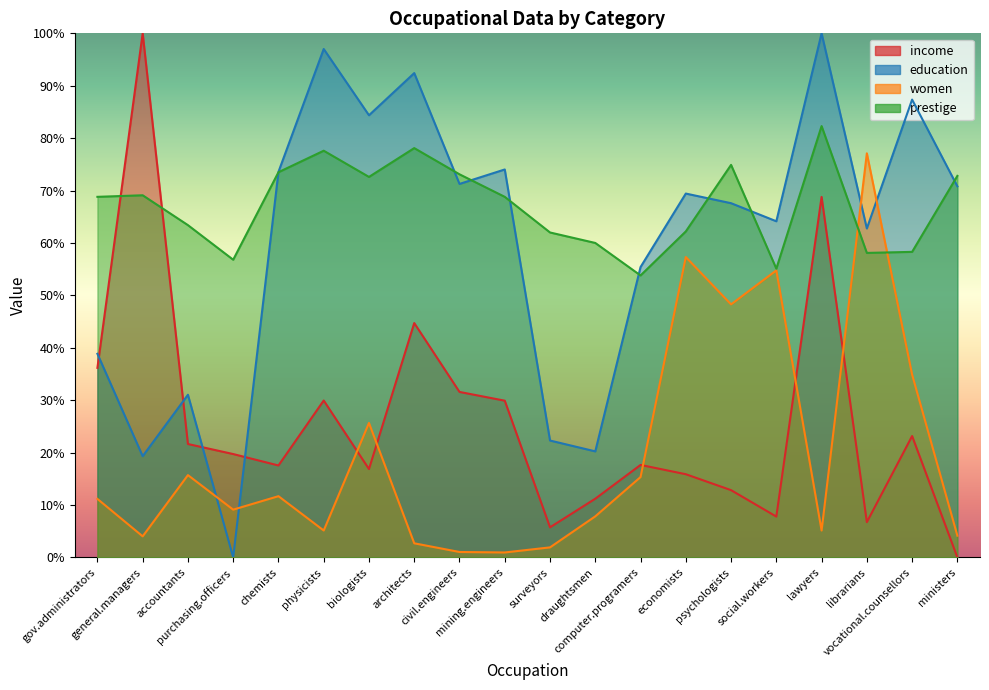

Which series has the largest total across all categories?

prestige